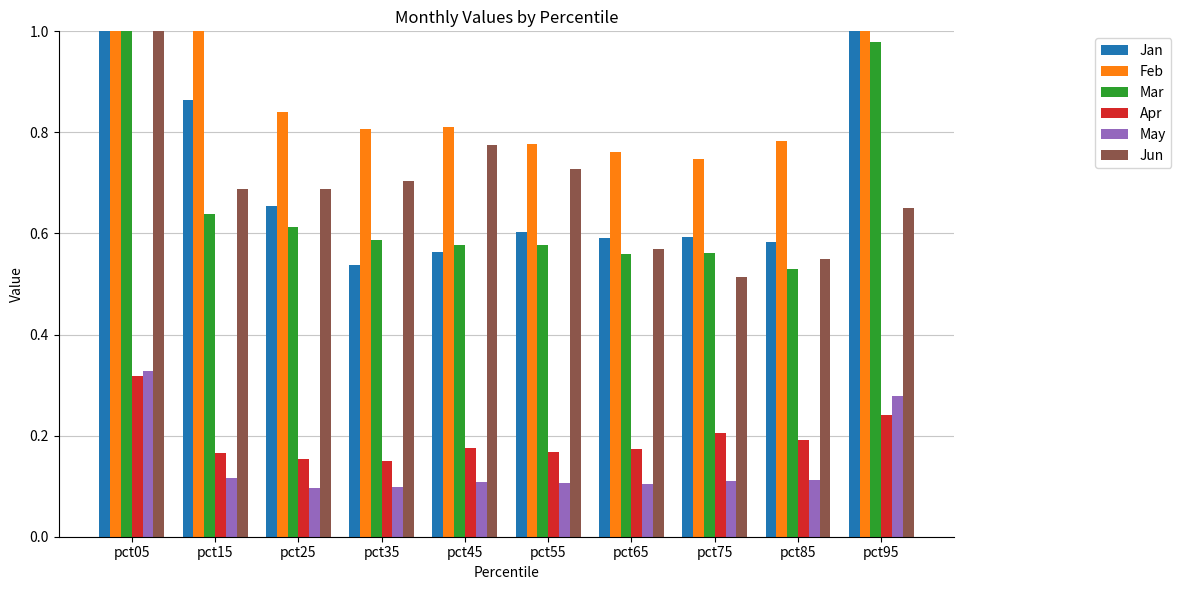

Rank the series by their maximum value, from lowest to highest.

Apr, May, Mar, Jun, Feb, Jan